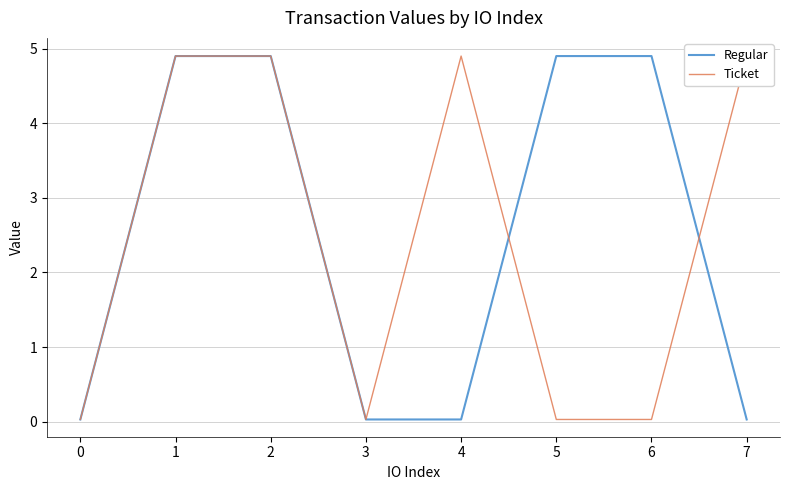

Reading left to right, list all the values displayed in this chart.

Regular: 0.0	4.9	4.9	0.0	0.0	4.9	4.9	0.0
Ticket: 0.0	4.9	4.9	0.0	4.9	0.0	0.0	4.9